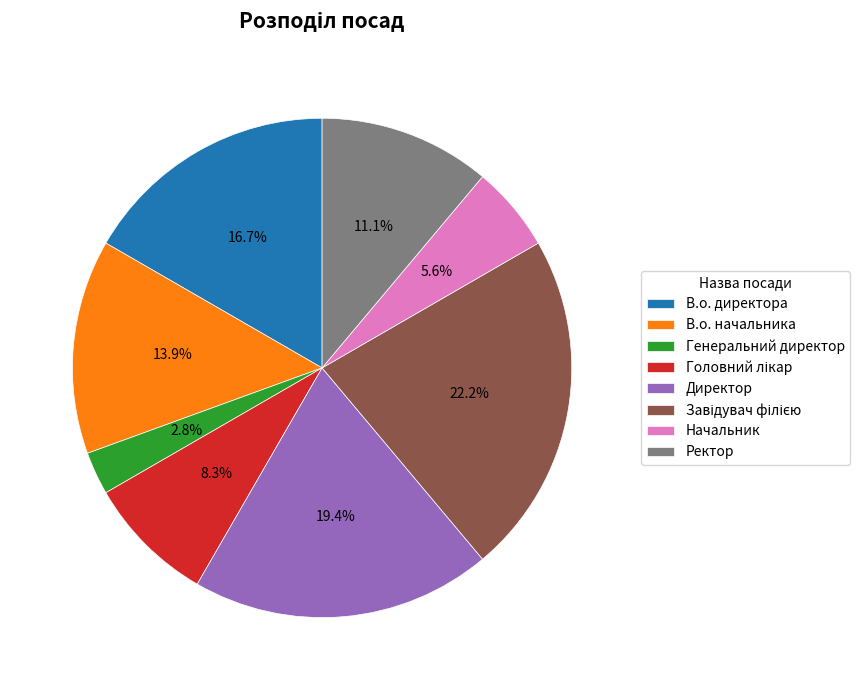

Is Ректор the majority of the pie?

No